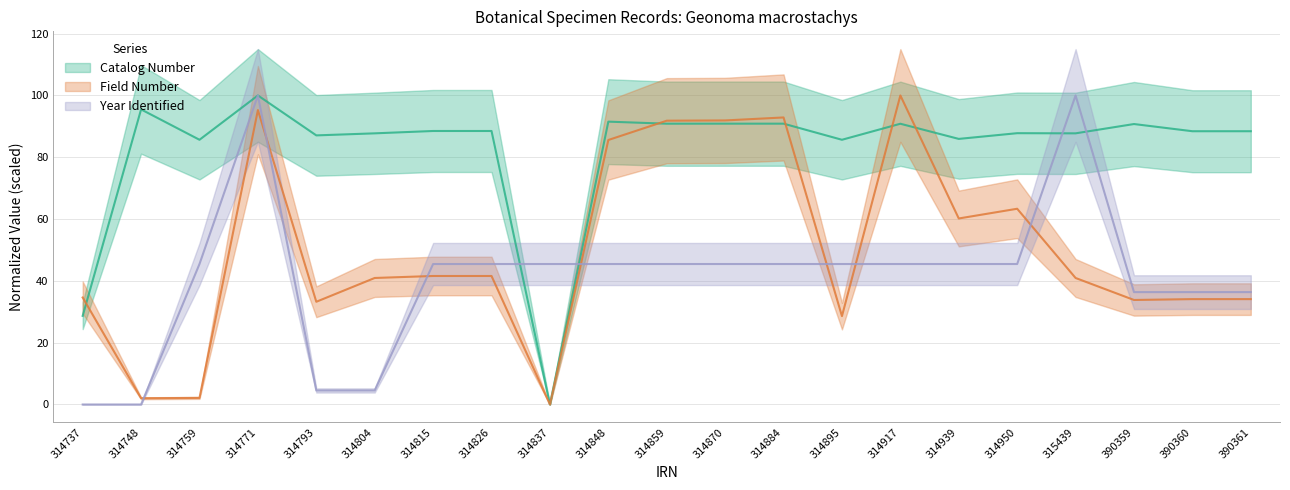

Rank the categories by Catalog Number value from highest to lowest.

314771, 314748, 314848, 314870, 314884, 314859, 314917, 390359, 314826, 314815, 390361, 390360, 314950, 314804, 315439, 314793, 314939, 314759, 314895, 314737, 314837